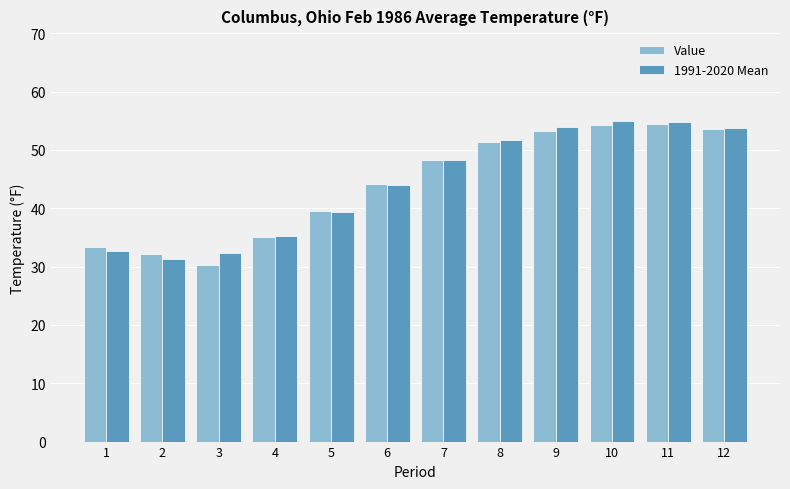

What is the value of the 1991-2020 Mean bar at the 7th from the left?

48.3